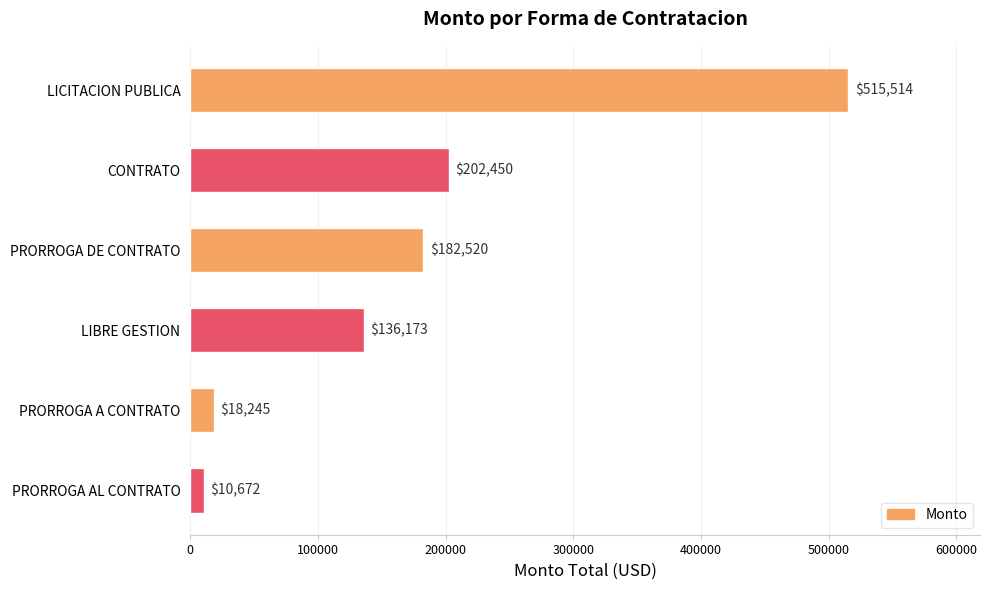

The chart shows a value of 44177.8 at PRORROGA DE CONTRATO. True or false?

False